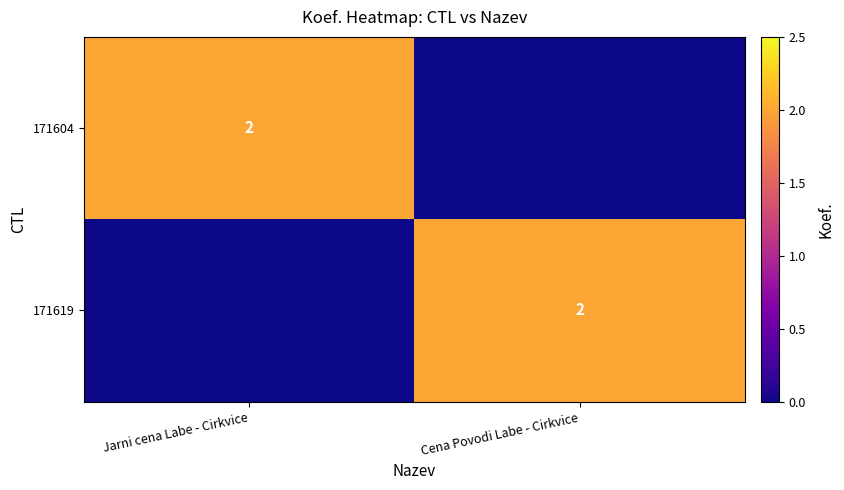

At how many categories does at least one series exceed 0?

2